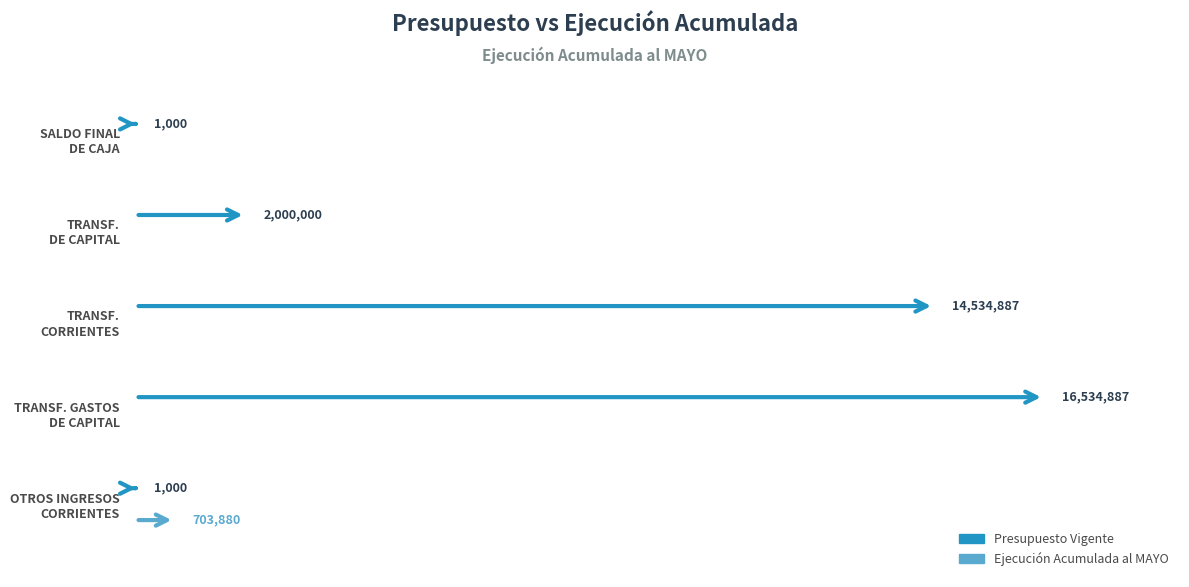

Is it true that Presupuesto Vigente equals 6576141 at TRANSFERENCIAS PARA GASTOS DE CAPITAL?

False